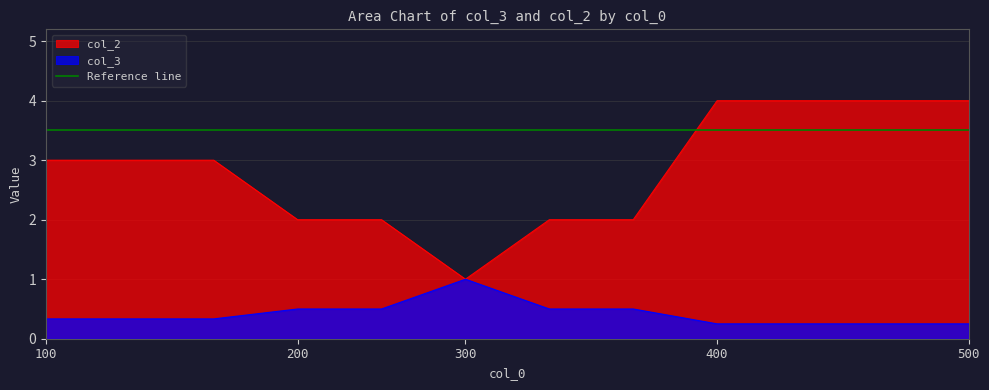

The value of col_3 at 100 is 0.5. True or false?

False